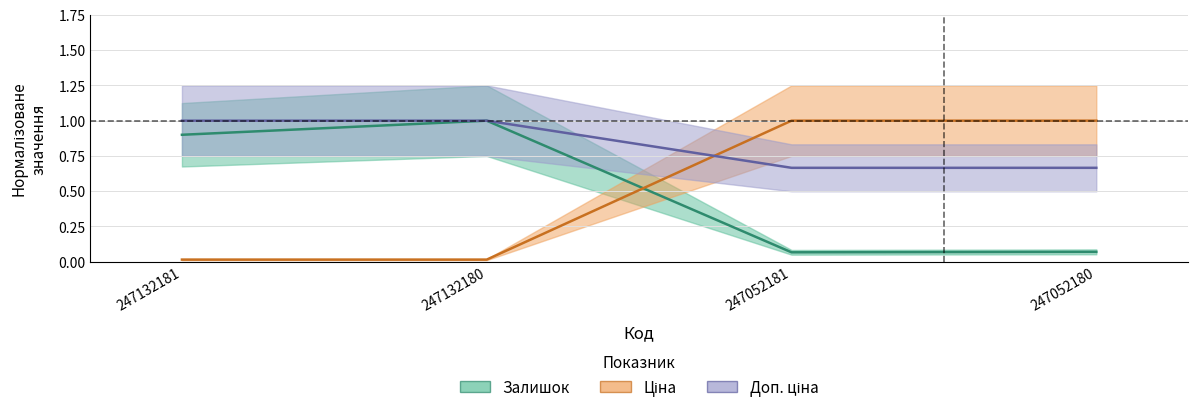

How many lines are shown in the chart?

3